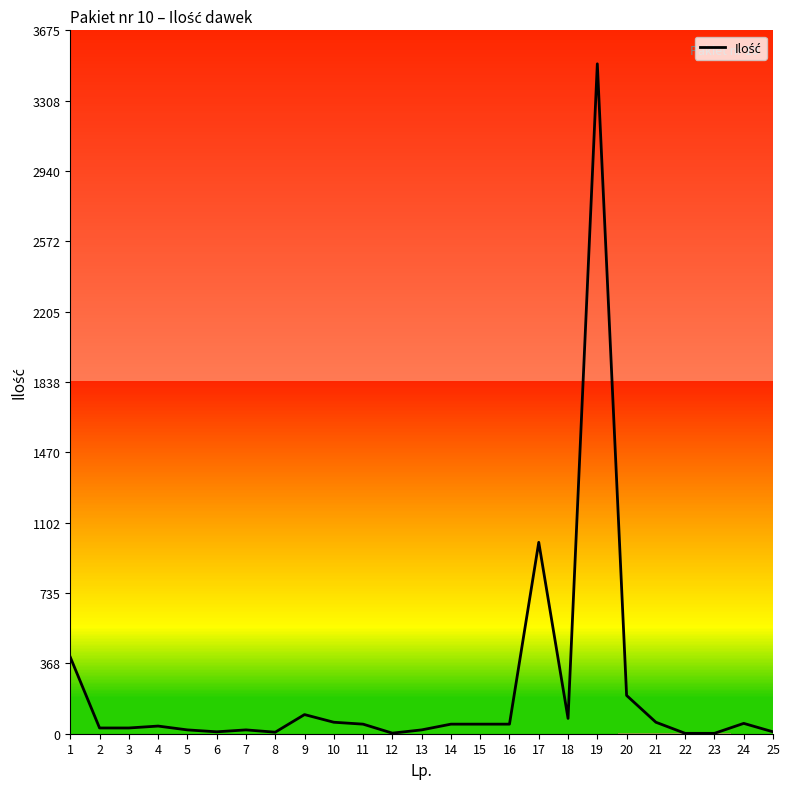

What is the greatest value displayed?

3500